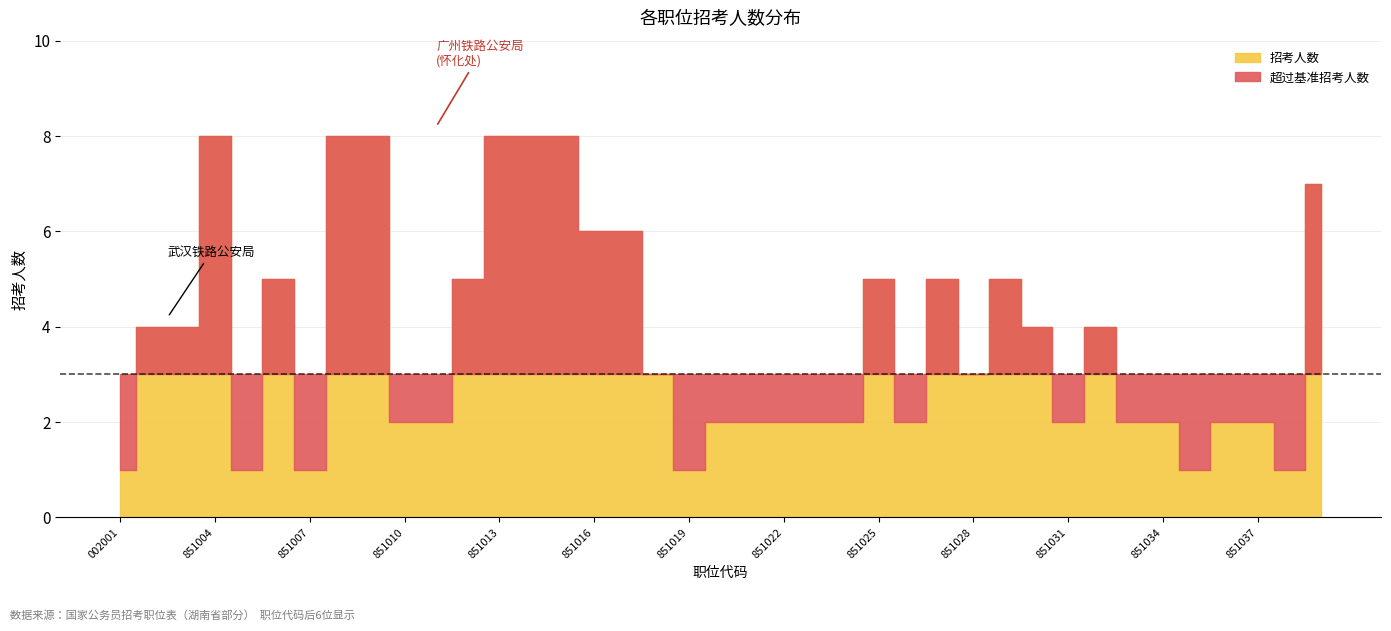

True or false: 招考人数 and 职位数量 cross at least once.

False